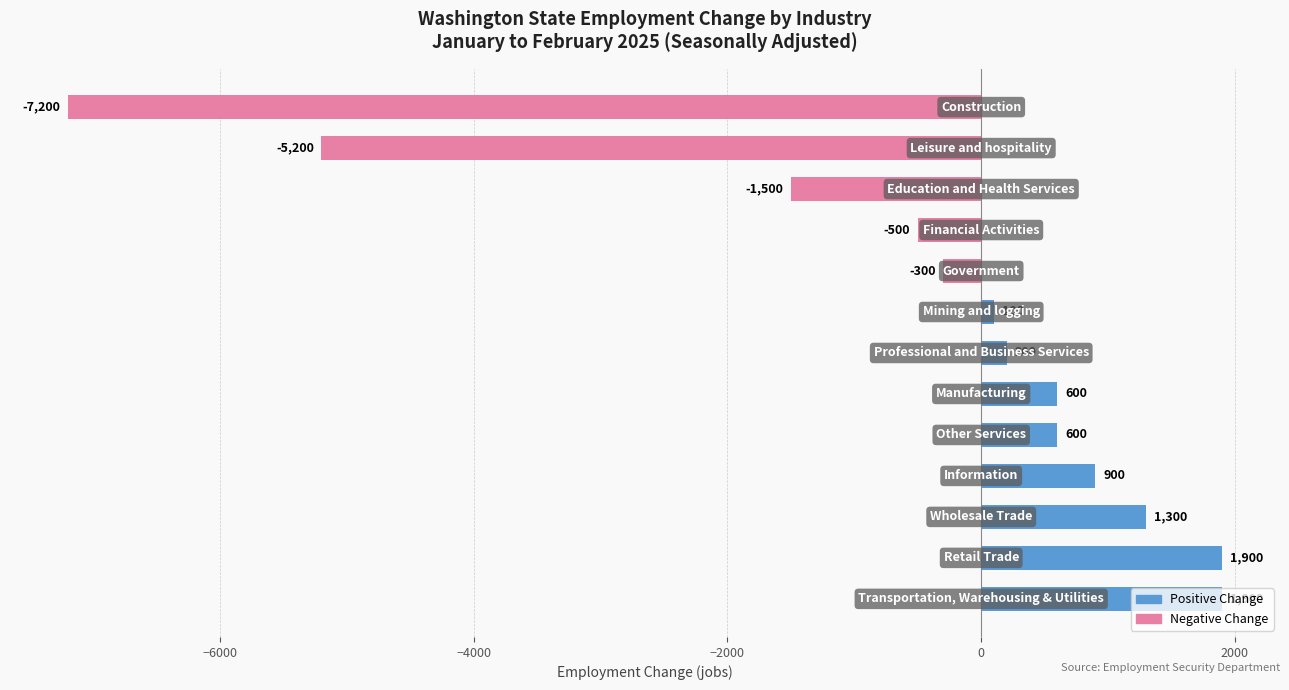

Are the bars horizontal?

Yes